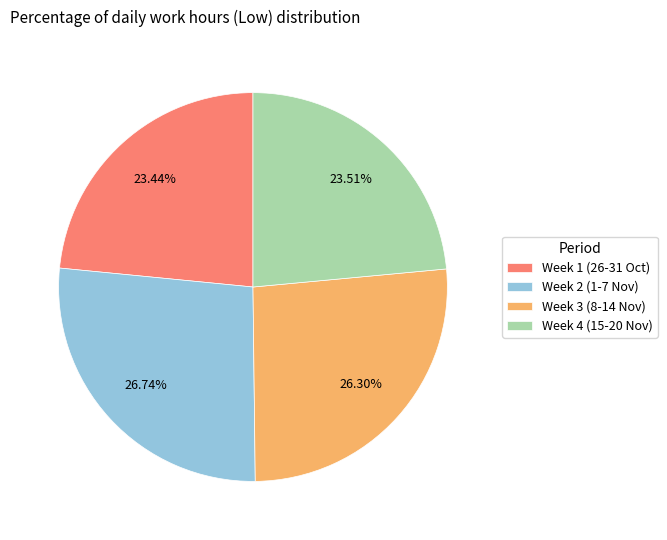

Approximately how many times larger is the value at Week 1 (26-31 Oct) compared to Week 3 (8-14 Nov)?

0.9